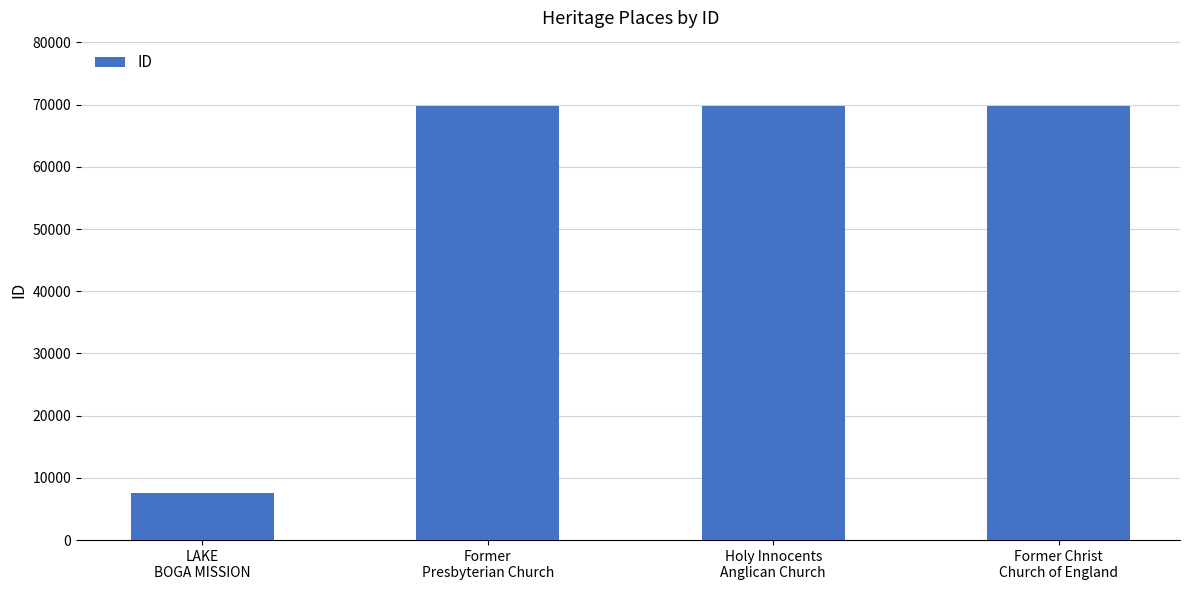

What is the value of the 2nd bar from the left?

69808